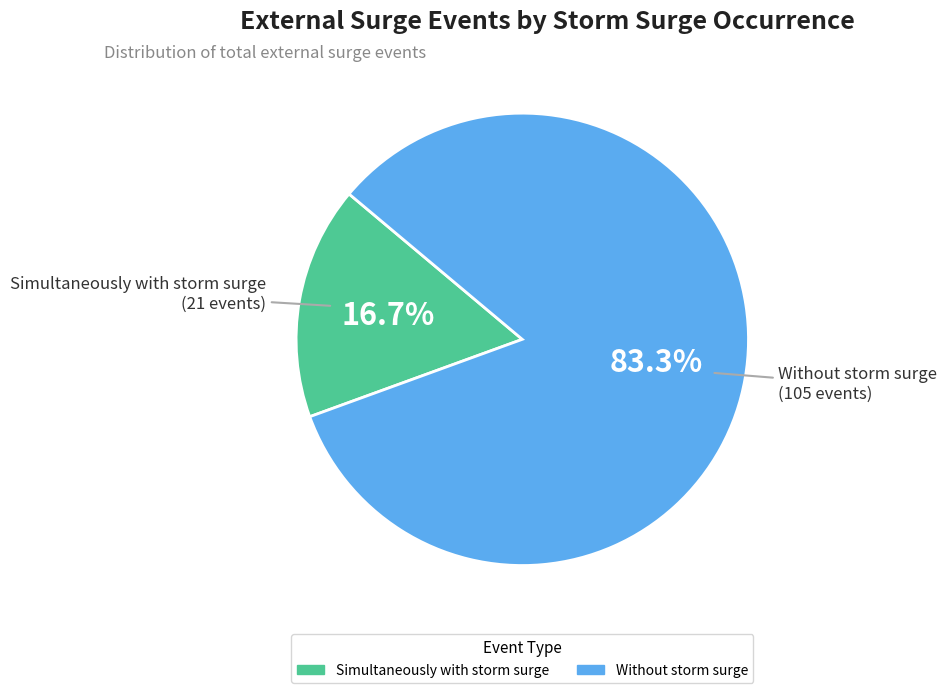

Do Simultaneously with storm surge and Without storm surge together represent more than half of the pie?

Yes